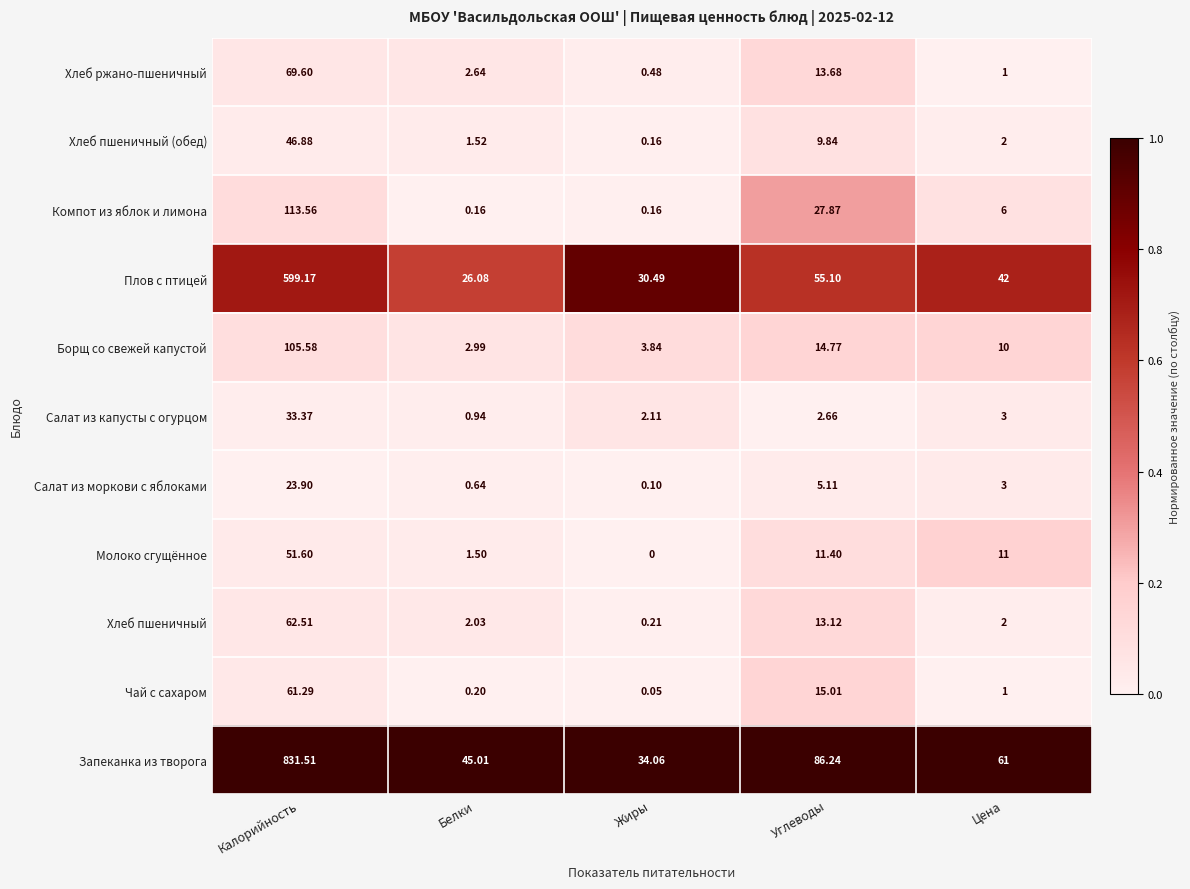

Which series changed the most between Белки and Жиры?

Запеканка из творога